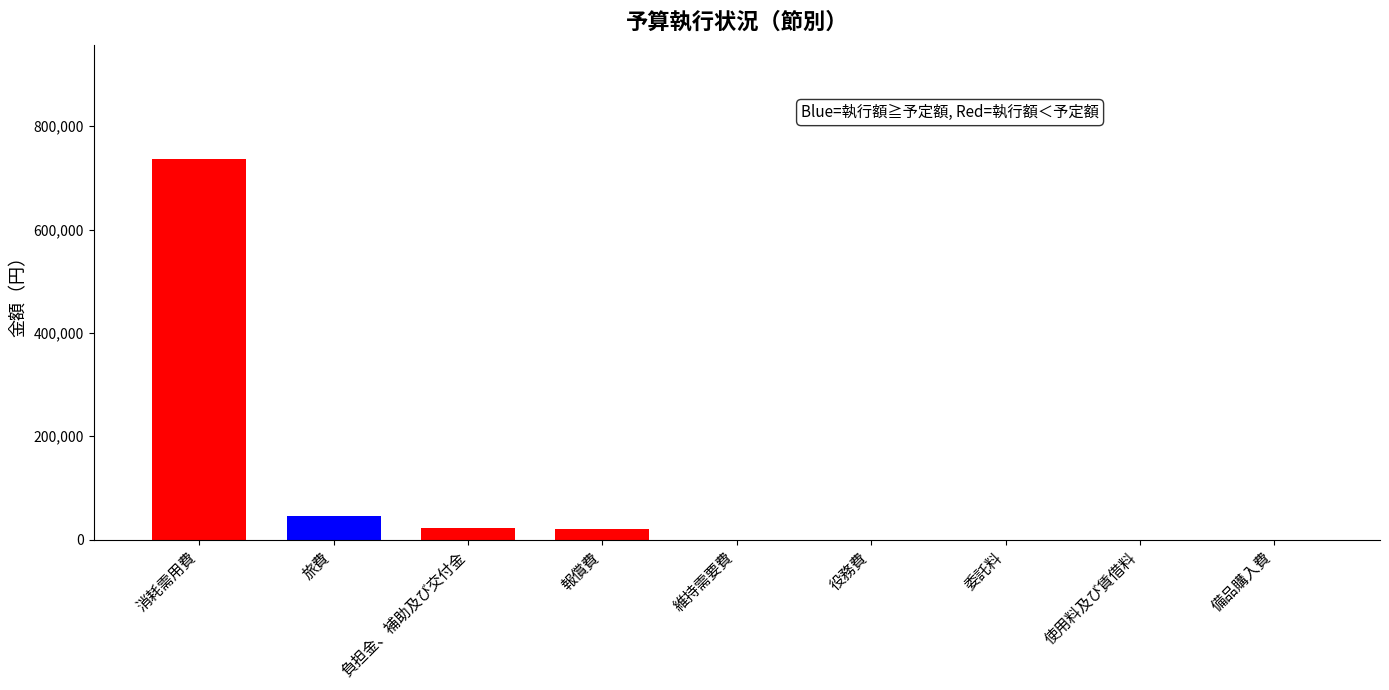

At which label is the value closest to 368402?

旅費